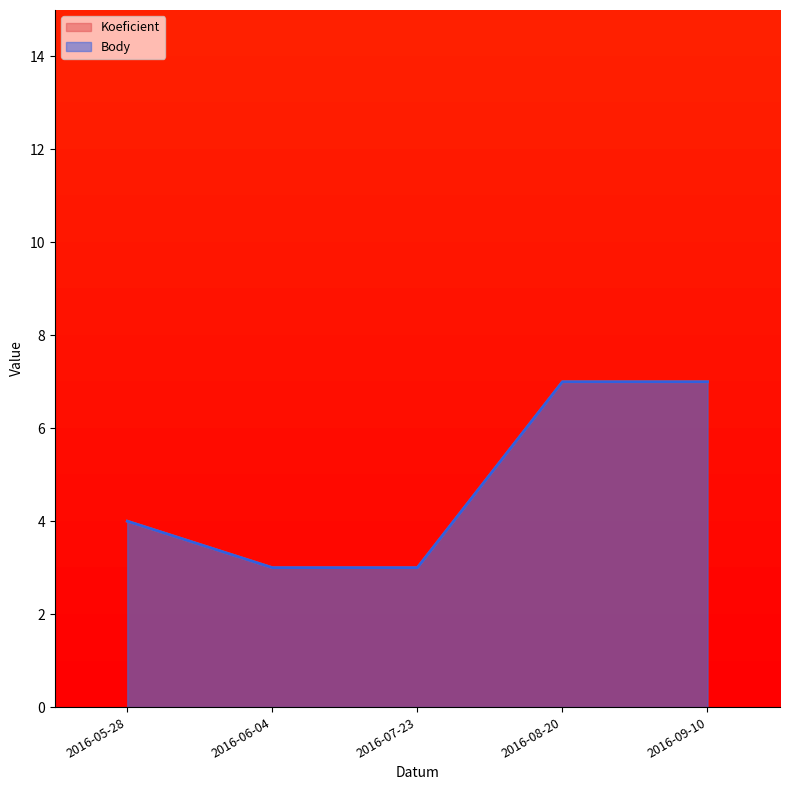

What is the difference between the Body values at 2016-05-28 and 2016-07-23?

1